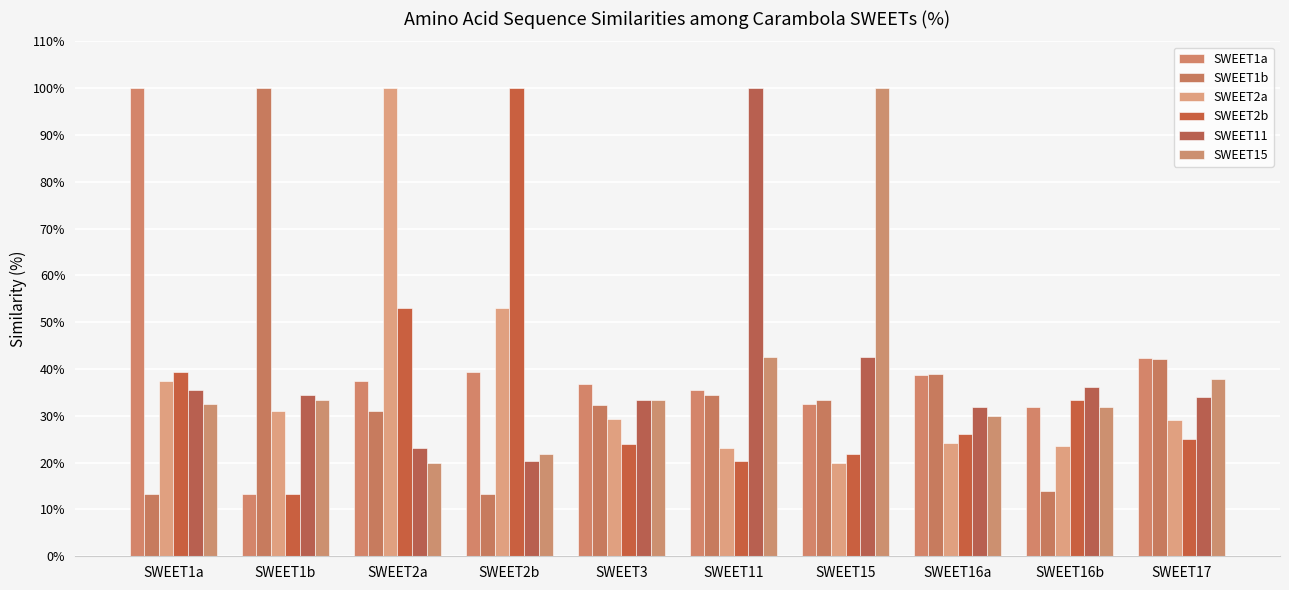

What is the label of the 2nd bar from the left?

SWEET1b